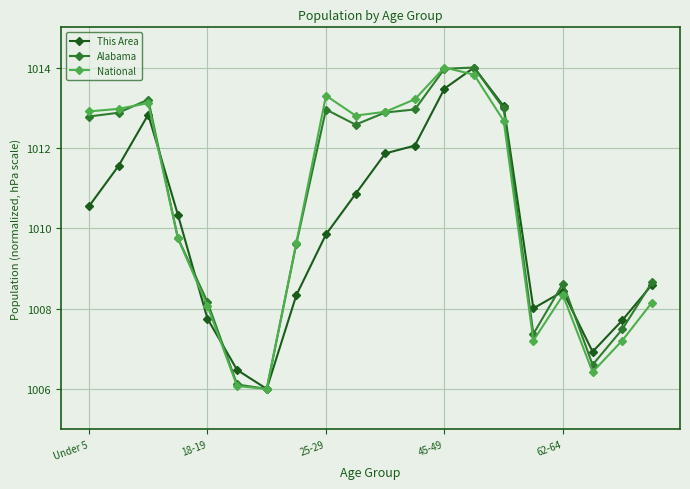

True or false: National has more than 2 points higher than both neighbors.

True